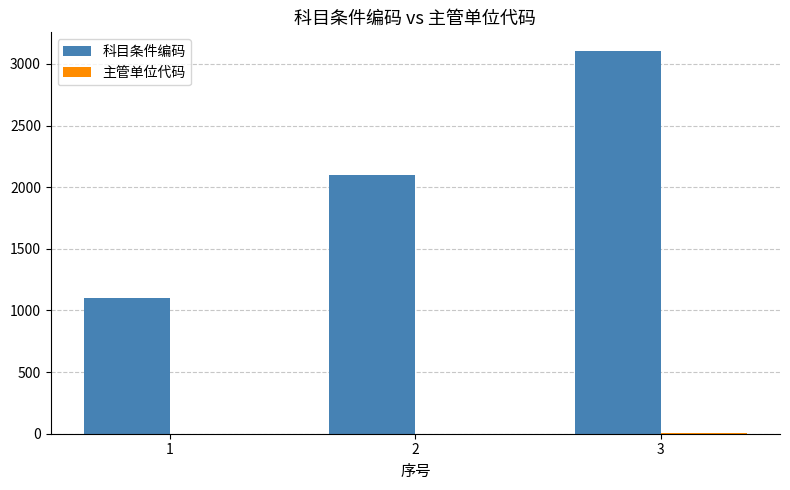

Which series has the largest range (max minus min)?

科目条件编码